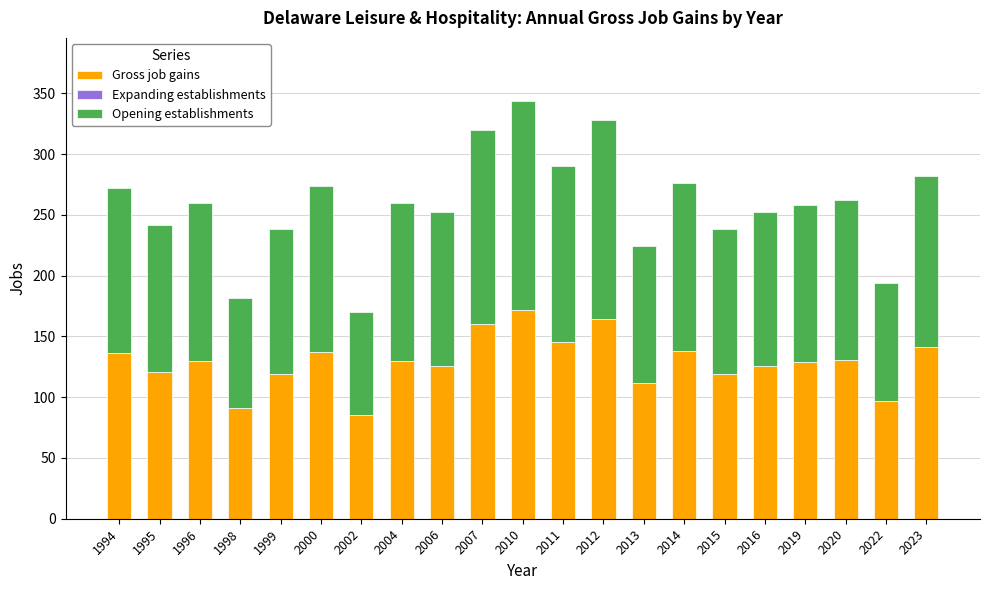

The value of Gross job gains at 2012 is 94. True or false?

False